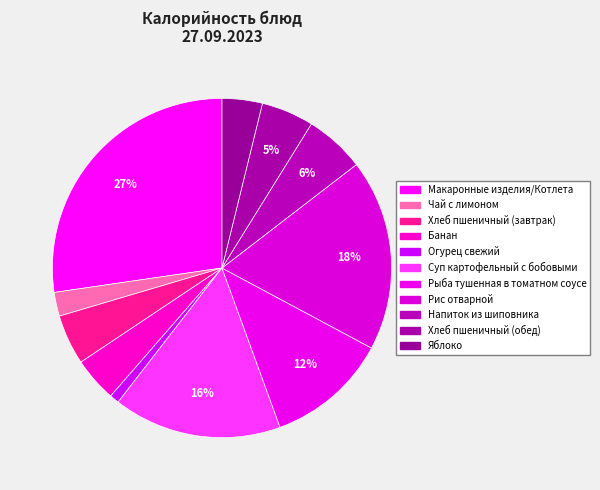

What percentage do Напиток из шиповника and Рис отварной together represent?

24.0%